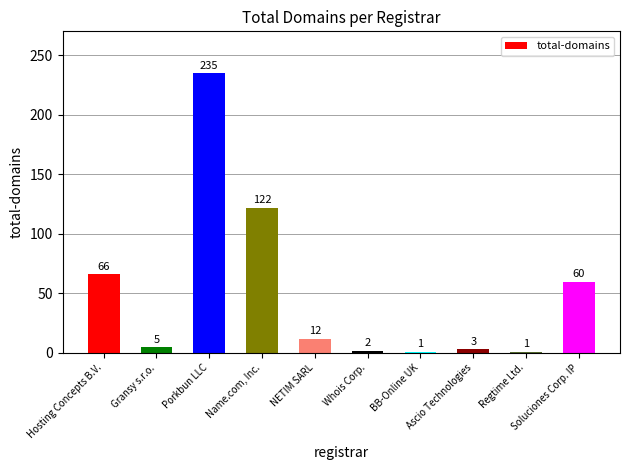

What is the sum of all values?

507